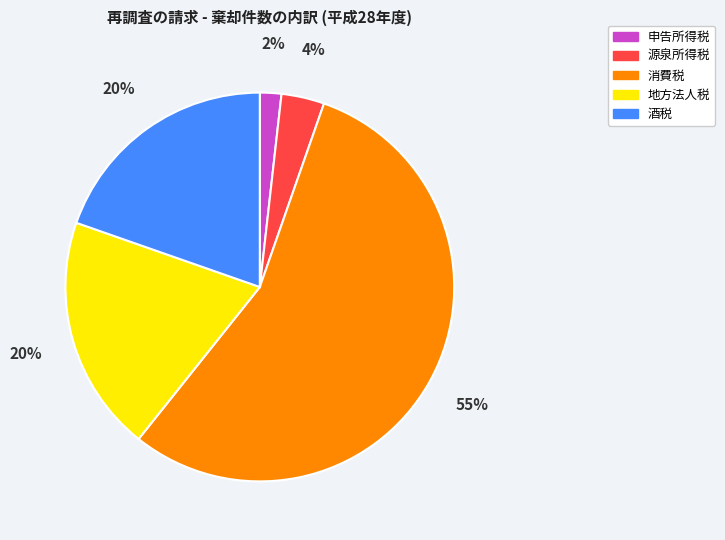

Does any single category account for the majority?

Yes